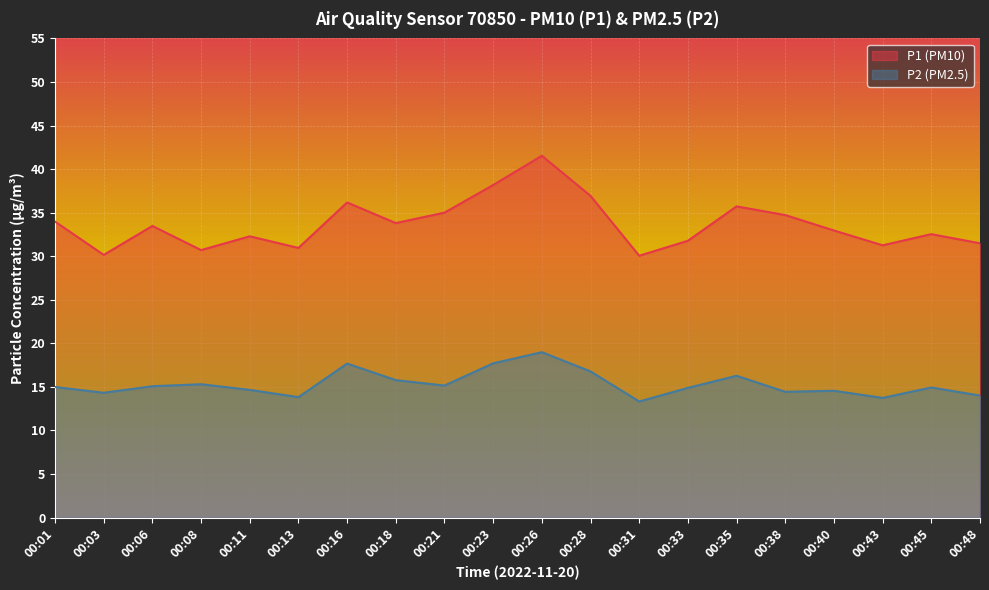

What is the difference between the highest and lowest values at 00:48?

17.5